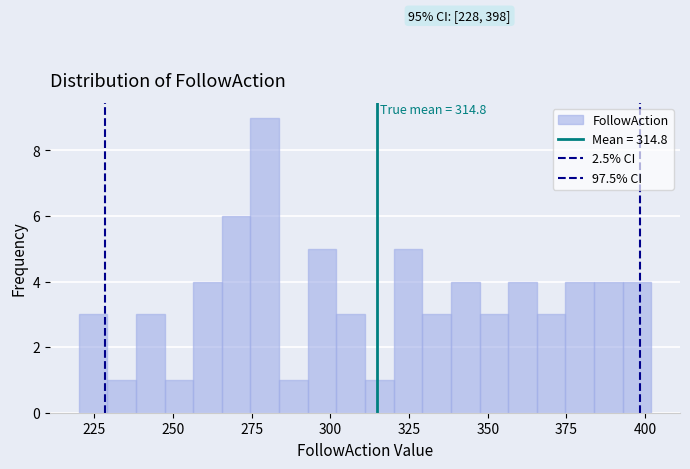

Read against the x-axis, roughly where is the centre of the tallest bar?

280